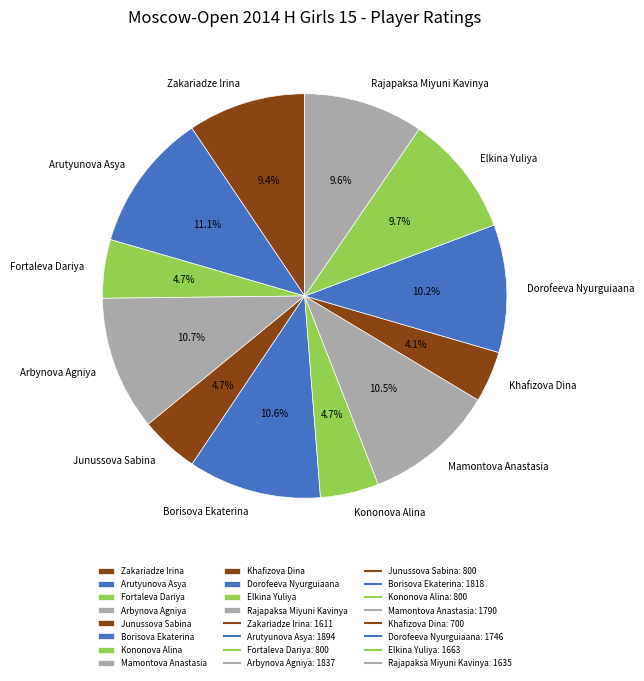

Count the number of slices in the pie.

12